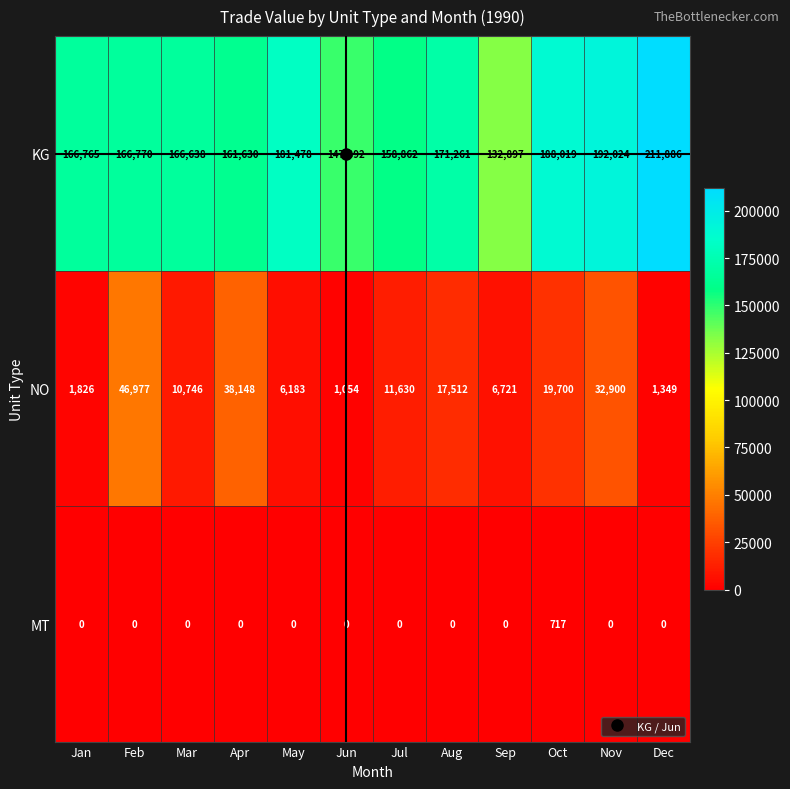

How many distinct data groups are displayed?

3